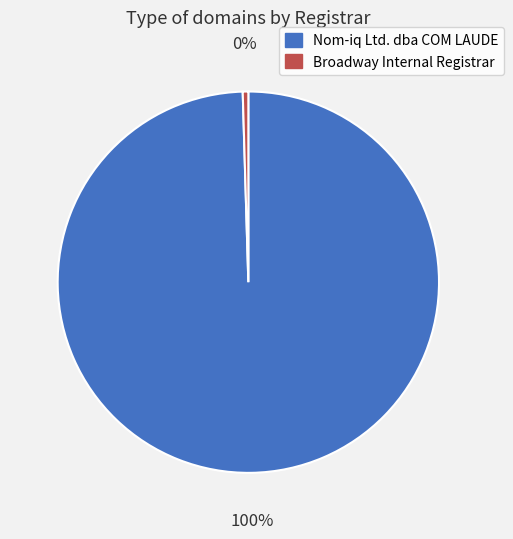

Is the sum of Nom-iq Ltd. dba COM LAUDE and Broadway Internal Registrar greater than half?

Yes